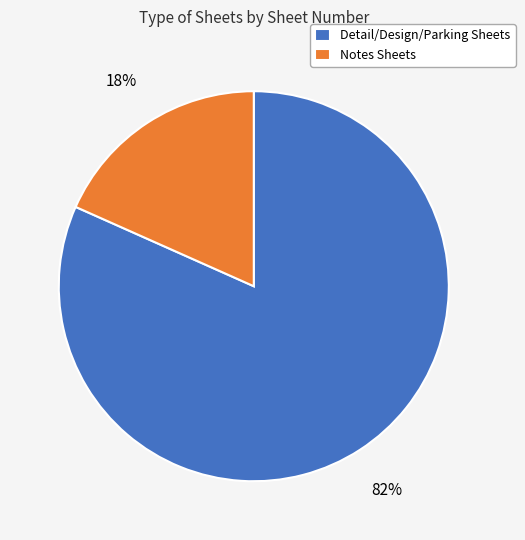

To the nearest percent, what is the average slice percentage?

50%